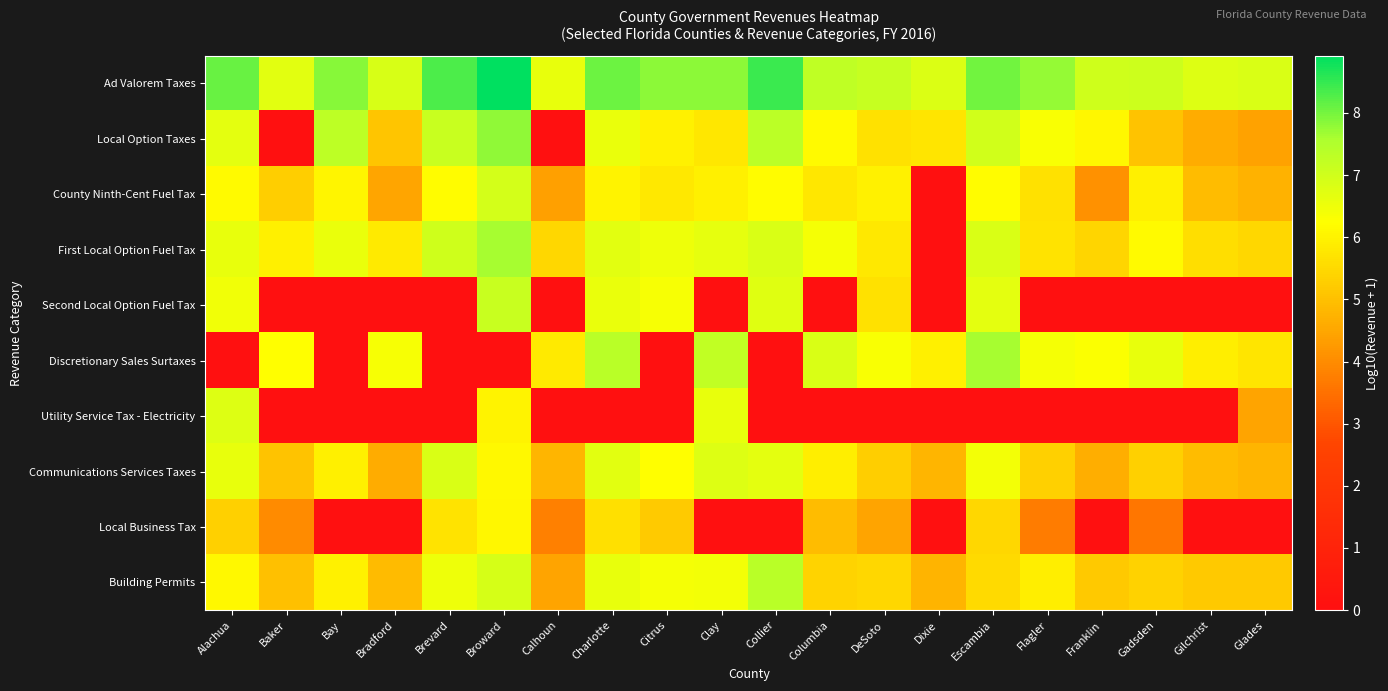

Reading left to right, list all the values displayed in this chart.

Ad Valorem Taxes: Alachua=8.1	Baker=6.7	Bay=7.9	Bradford=6.9	Brevard=8.3	Broward=8.9	Calhoun=6.6	Charlotte=8.1	Citrus=7.8	Clay=7.8	Collier=8.4	Columbia=7.3	DeSoto=7.1	Dixie=6.8	Escambia=8.0	Flagler=7.8	Franklin=7.0	Gadsden=7.1	Gilchrist=6.8	Glades=6.8
Local Option Taxes: Alachua=6.7	Baker=0.0	Bay=7.3	Bradford=5.1	Brevard=7.1	Broward=7.8	Calhoun=0.0	Charlotte=6.6	Citrus=6.0	Clay=5.8	Collier=7.3	Columbia=6.1	DeSoto=5.6	Dixie=5.7	Escambia=7.0	Flagler=6.3	Franklin=6.1	Gadsden=5.1	Gilchrist=4.6	Glades=4.4
County Ninth-Cent Fuel Tax: Alachua=6.1	Baker=5.3	Bay=6.0	Bradford=4.5	Brevard=6.2	Broward=7.0	Calhoun=4.4	Charlotte=6.0	Citrus=5.8	Clay=5.9	Collier=6.2	Columbia=5.8	DeSoto=6.0	Dixie=0.0	Escambia=6.2	Flagler=5.6	Franklin=4.1	Gadsden=5.9	Gilchrist=4.9	Glades=4.7
First Local Option Fuel Tax: Alachua=6.6	Baker=6.0	Bay=6.6	Bradford=5.8	Brevard=7.0	Broward=7.6	Calhoun=5.4	Charlotte=6.7	Citrus=6.5	Clay=6.6	Collier=6.9	Columbia=6.4	DeSoto=5.8	Dixie=0.0	Escambia=6.9	Flagler=5.7	Franklin=5.4	Gadsden=6.1	Gilchrist=5.6	Glades=5.5
Second Local Option Fuel Tax: Alachua=6.5	Baker=0.0	Bay=0.0	Bradford=0.0	Brevard=0.0	Broward=7.1	Calhoun=0.0	Charlotte=6.6	Citrus=6.4	Clay=0.0	Collier=6.7	Columbia=0.0	DeSoto=5.6	Dixie=0.0	Escambia=6.7	Flagler=0.0	Franklin=0.0	Gadsden=0.0	Gilchrist=0.0	Glades=0.0
Discretionary Sales Surtaxes: Alachua=0.0	Baker=6.2	Bay=0.0	Bradford=6.3	Brevard=0.0	Broward=0.0	Calhoun=5.8	Charlotte=7.4	Citrus=0.0	Clay=7.2	Collier=0.0	Columbia=6.9	DeSoto=6.3	Dixie=5.9	Escambia=7.6	Flagler=6.4	Franklin=6.3	Gadsden=6.6	Gilchrist=5.9	Glades=5.7
Utility Service Tax - Electricity: Alachua=6.8	Baker=0.0	Bay=0.0	Bradford=0.0	Brevard=0.0	Broward=6.0	Calhoun=0.0	Charlotte=0.0	Citrus=0.0	Clay=6.6	Collier=0.0	Columbia=0.0	DeSoto=0.0	Dixie=0.0	Escambia=0.0	Flagler=0.0	Franklin=0.0	Gadsden=0.0	Gilchrist=0.0	Glades=4.5
Communications Services Taxes: Alachua=6.6	Baker=5.1	Bay=5.9	Bradford=4.6	Brevard=6.8	Broward=6.1	Calhoun=4.8	Charlotte=6.7	Citrus=6.2	Clay=6.8	Collier=6.7	Columbia=5.9	DeSoto=5.3	Dixie=4.8	Escambia=6.4	Flagler=5.3	Franklin=4.6	Gadsden=5.3	Gilchrist=4.9	Glades=4.8
Local Business Tax: Alachua=5.3	Baker=4.0	Bay=0.0	Bradford=0.0	Brevard=5.7	Broward=6.1	Calhoun=3.8	Charlotte=5.6	Citrus=5.2	Clay=0.0	Collier=0.0	Columbia=4.9	DeSoto=4.4	Dixie=0.0	Escambia=5.4	Flagler=3.7	Franklin=0.0	Gadsden=3.6	Gilchrist=0.0	Glades=0.0
Building Permits: Alachua=6.1	Baker=5.0	Bay=6.0	Bradford=4.9	Brevard=6.5	Broward=6.9	Calhoun=4.4	Charlotte=6.6	Citrus=6.4	Clay=6.4	Collier=7.4	Columbia=5.4	DeSoto=5.5	Dixie=4.7	Escambia=5.5	Flagler=5.9	Franklin=5.2	Gadsden=5.4	Gilchrist=5.2	Glades=5.2